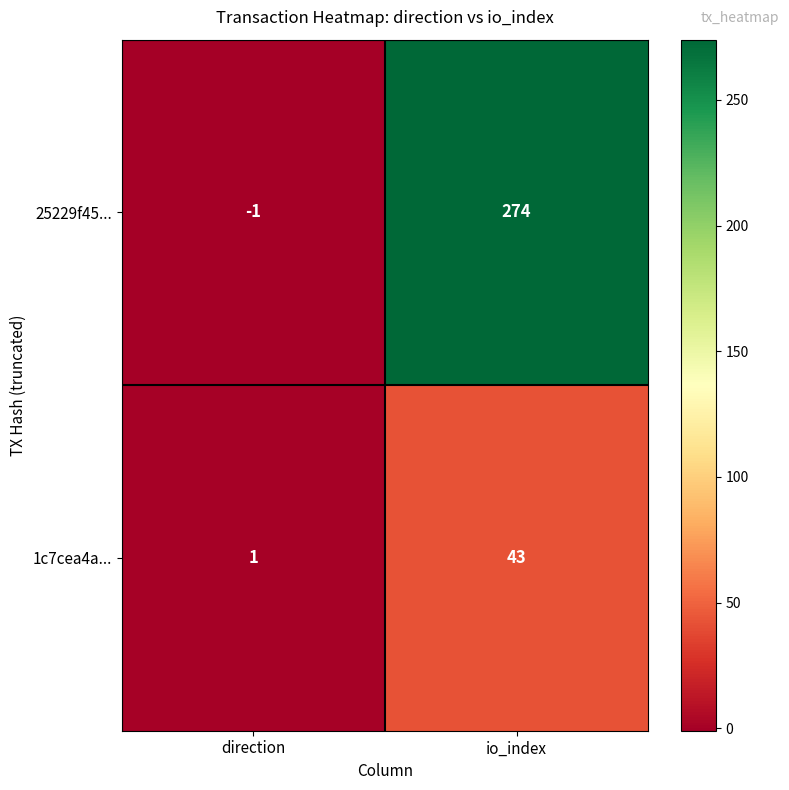

Which series has the largest total across all categories?

25229f45...